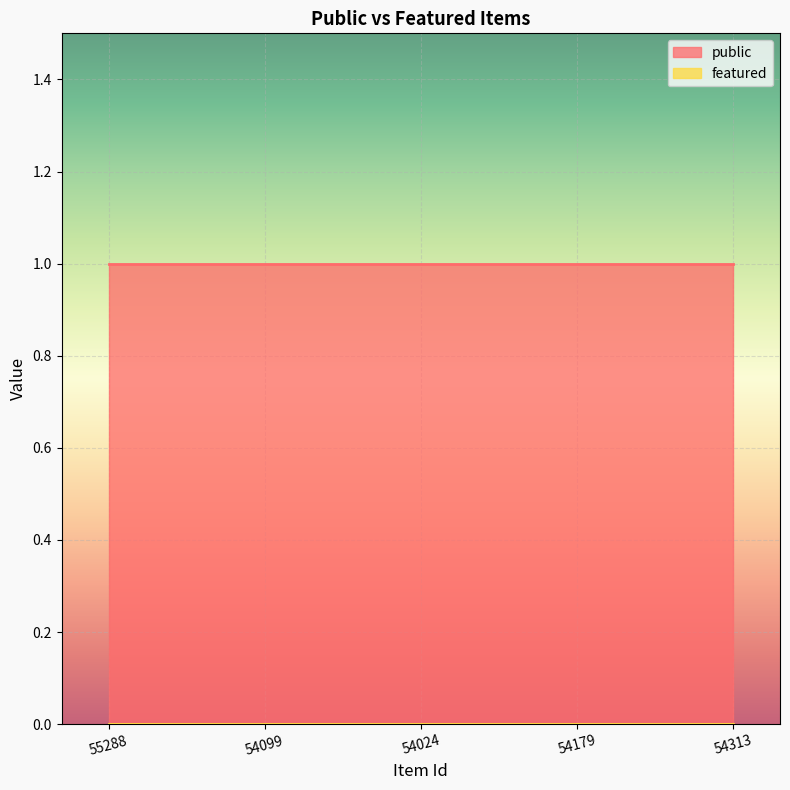

True or false: public and featured intersect in this chart.

False